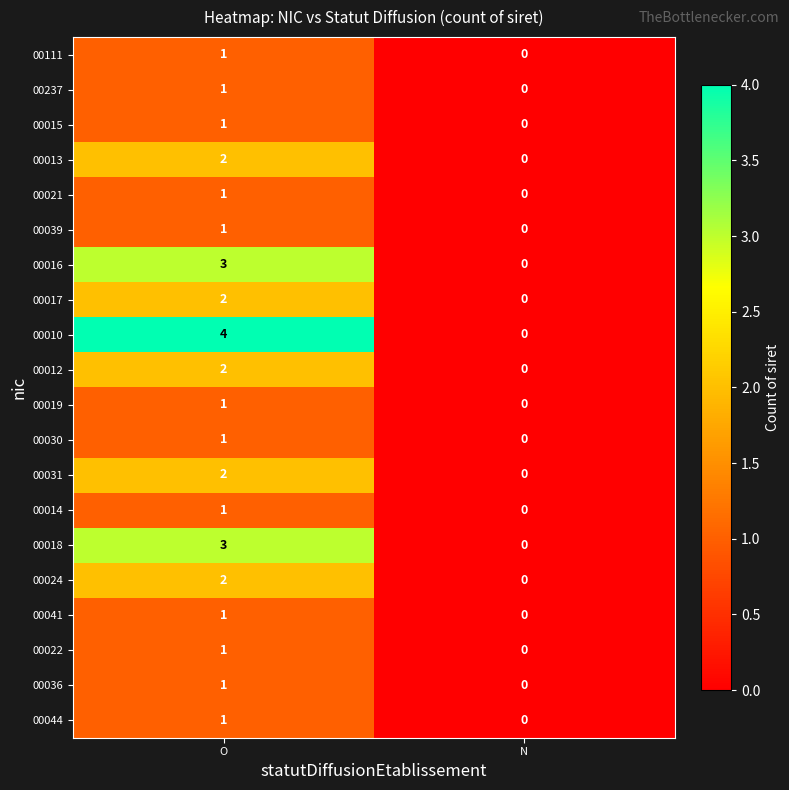

The value of 00019 at N is -1. True or false?

False